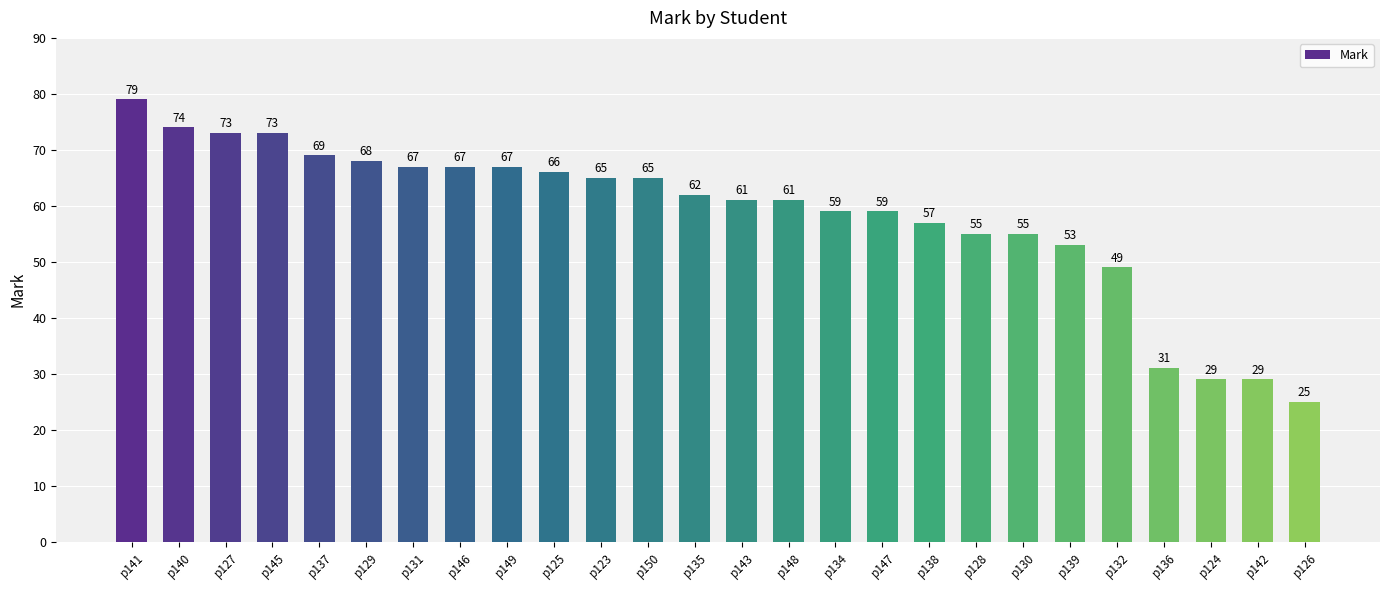

What is the sum of the values at p137 and p149?

136